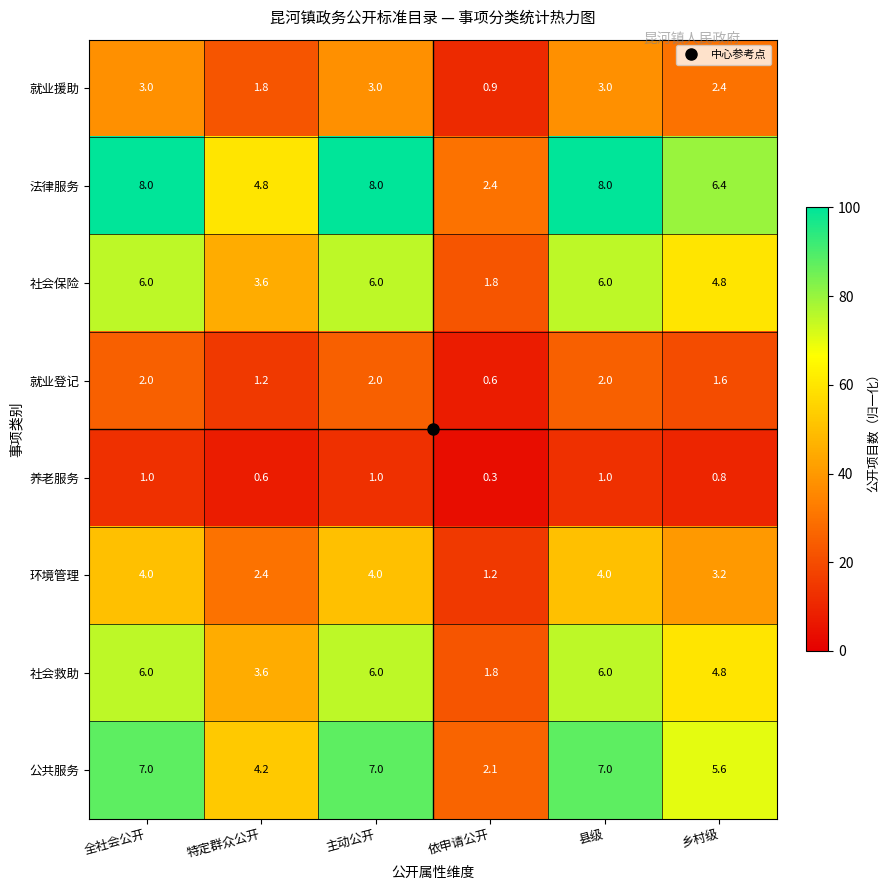

What is the difference between the second highest and second lowest values in the 社会救助 series?

2.4